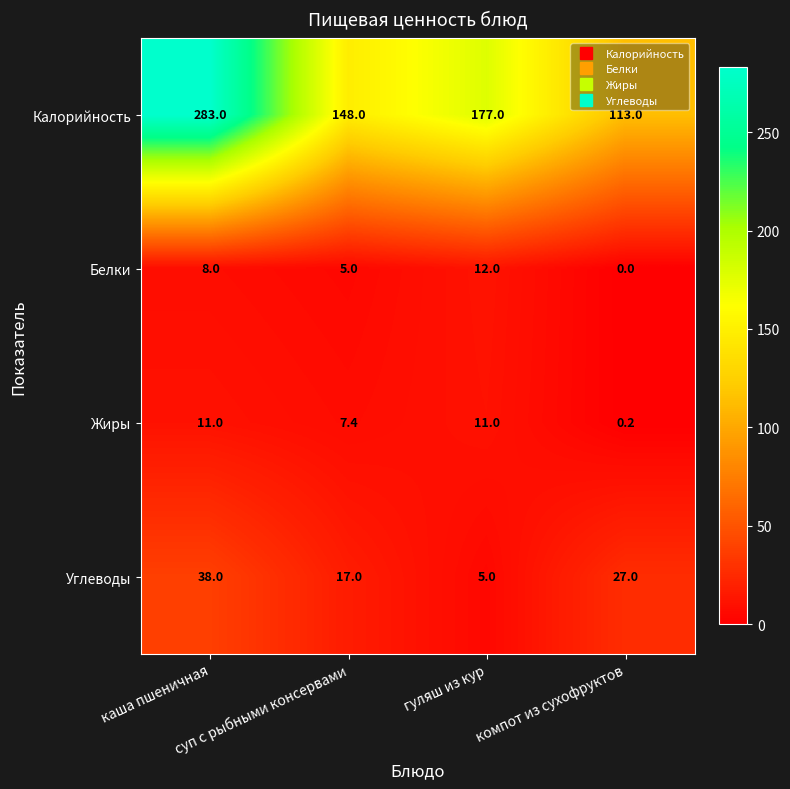

What is the difference between the highest and lowest values at компот из сухофруктов?

113.0